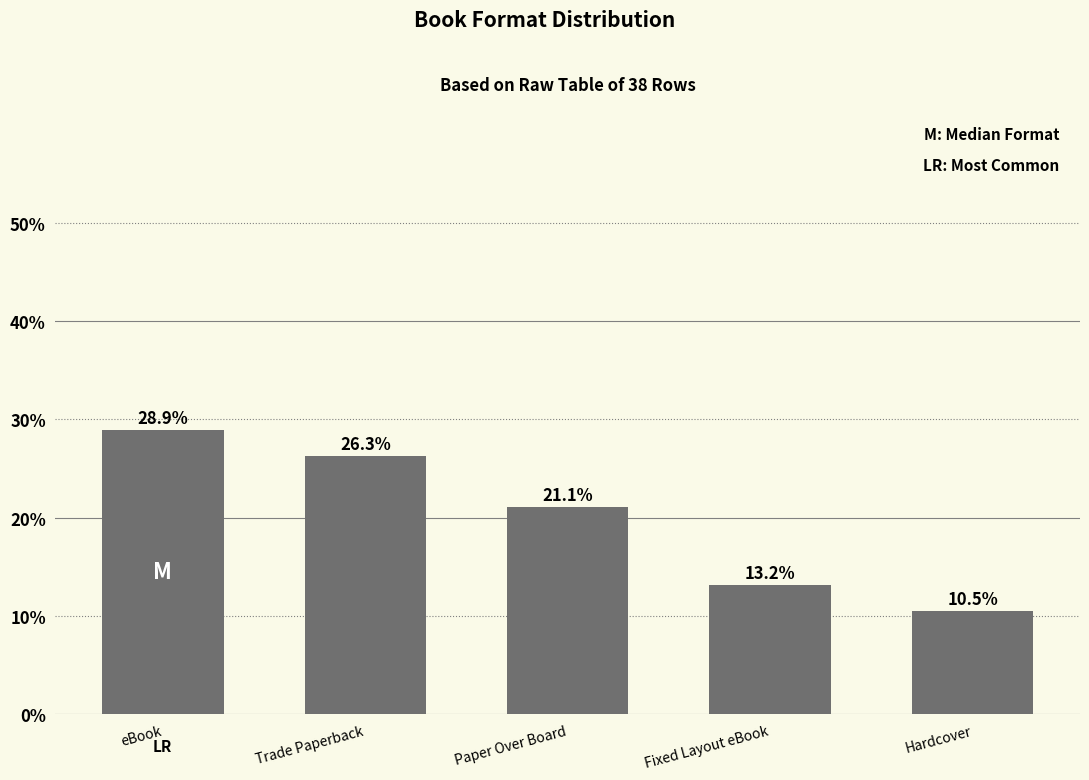

At which category does the chart reach its peak across all series?

eBook